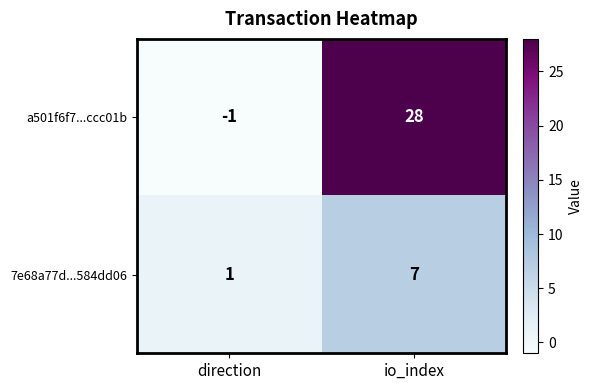

List the series in order of their overall mean, lowest first.

7e68a77d...584dd06, a501f6f7...ccc01b